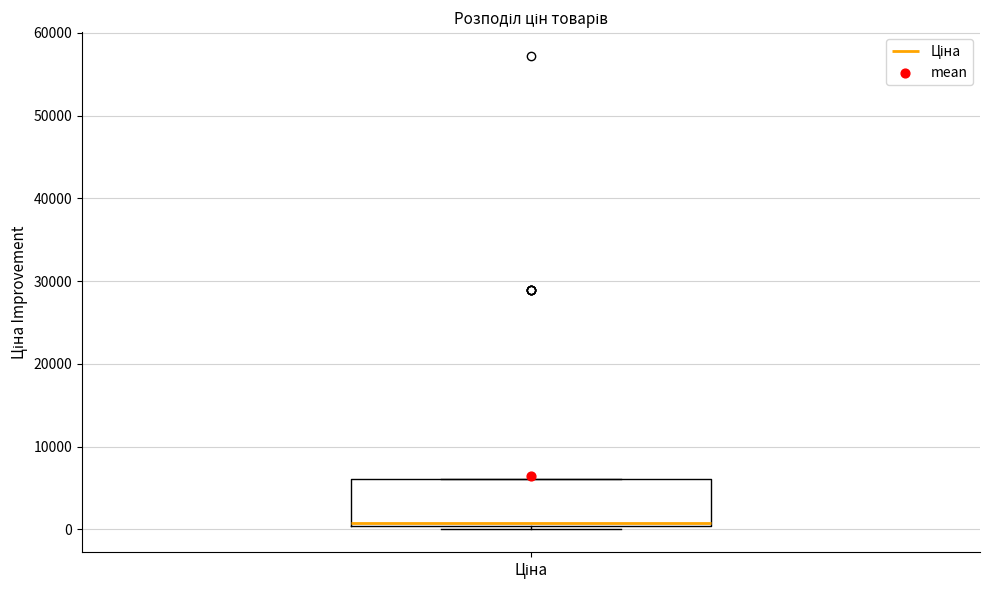

Where is the upper edge of the box for Ціна on the y-axis? The values are not printed on the chart, so give them approximately, as read against the axis.

6000